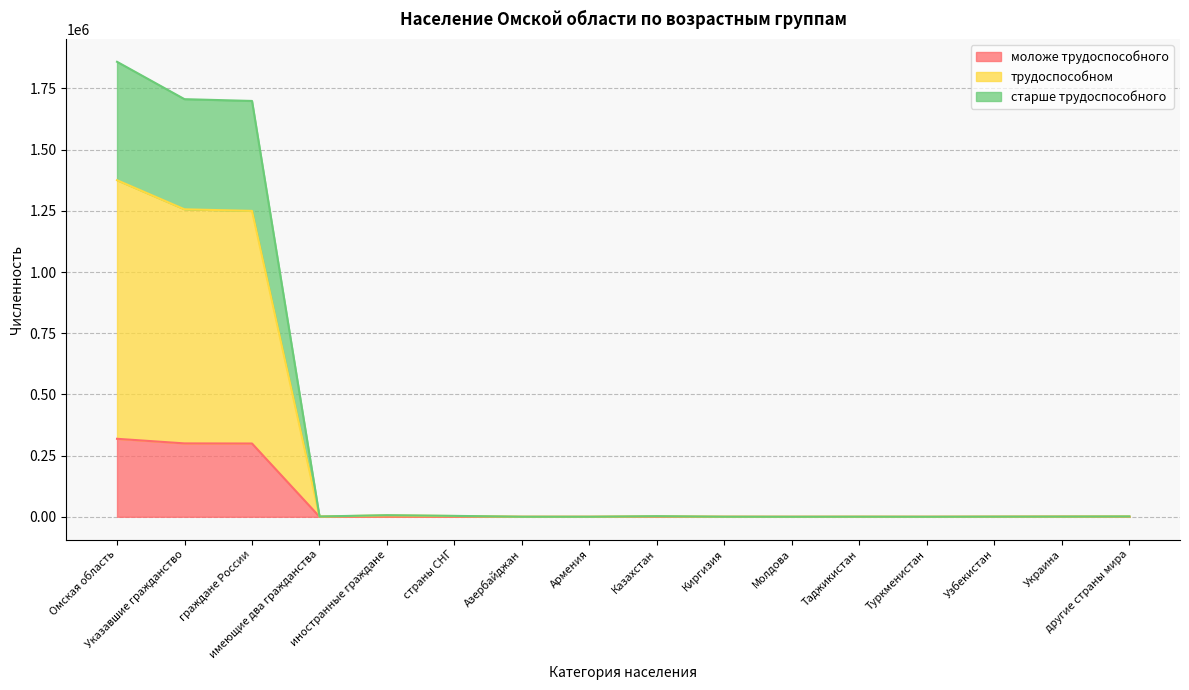

At which category does старше трудоспособного reach its first local peak?

иностранные граждане